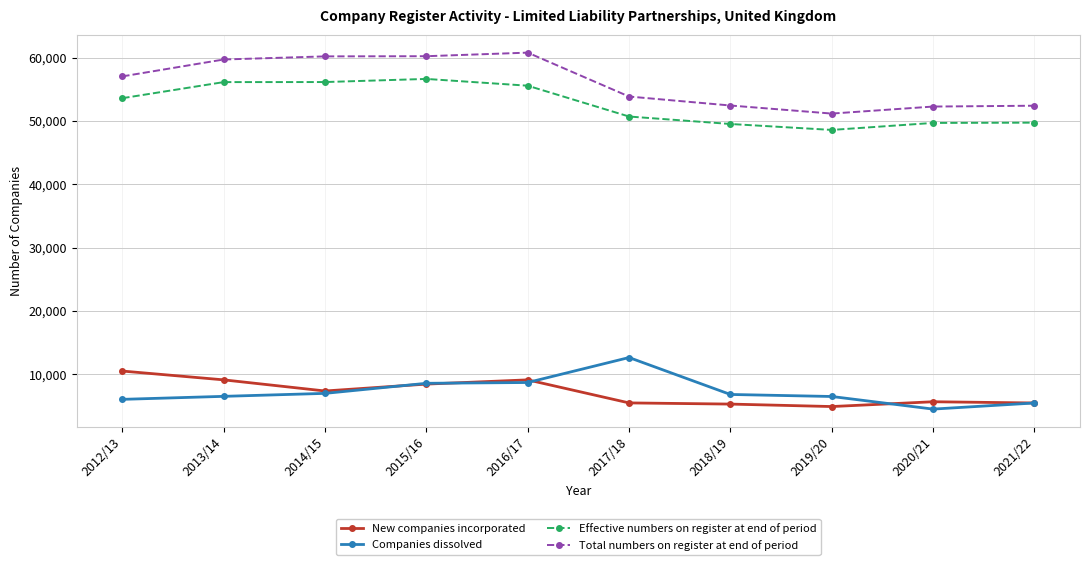

Which series has the largest total across all categories?

Total numbers on register at end of period